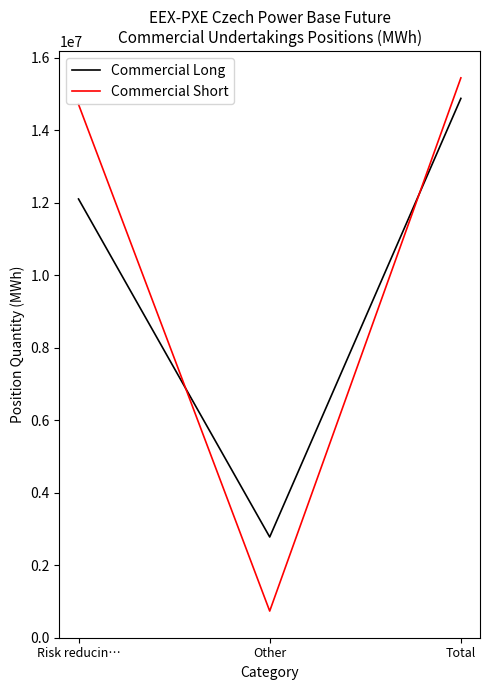

Count the number of data series in this chart.

2